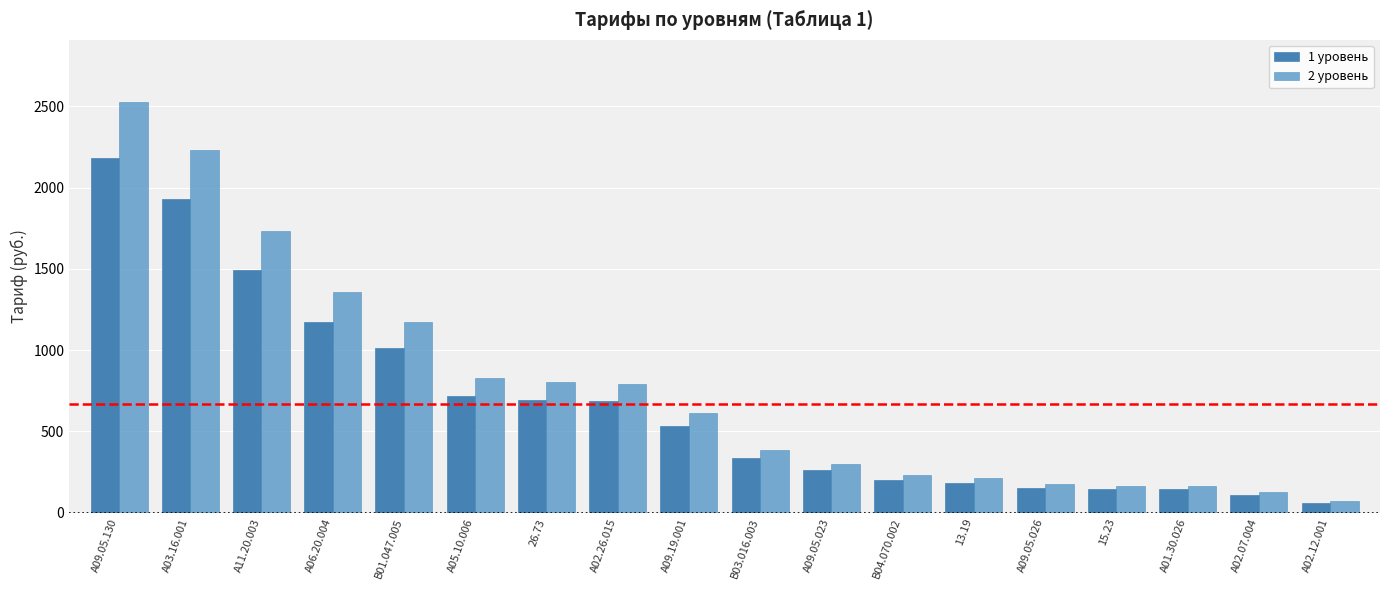

Which has a higher value, А09.05.023 or А05.10.006?

А05.10.006